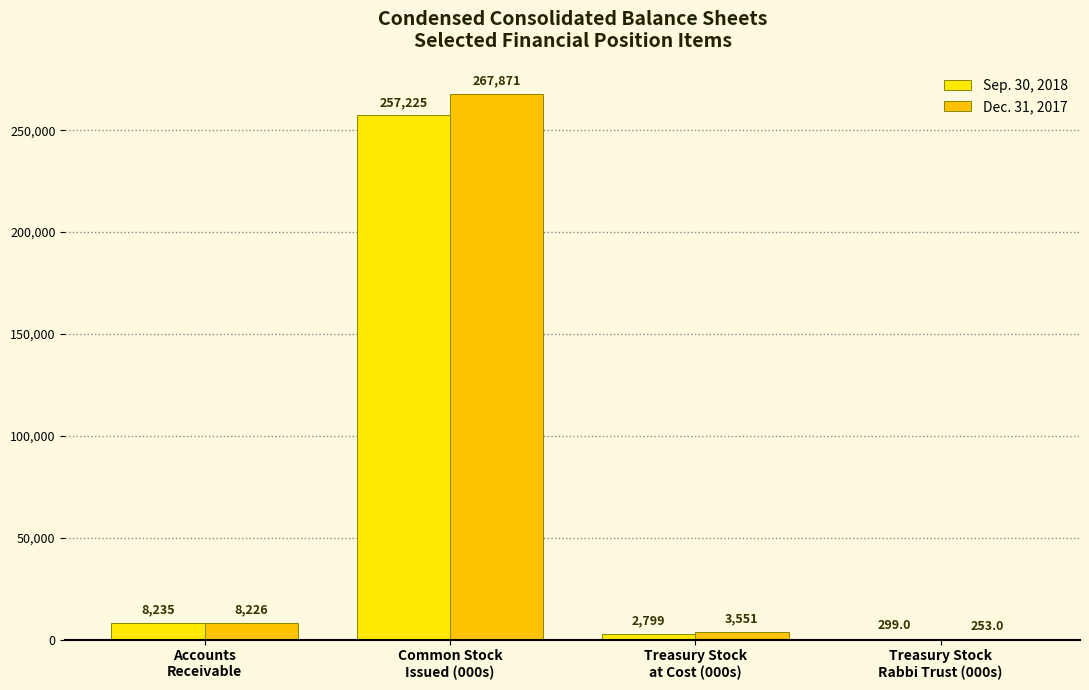

Which label corresponds to the largest value in the chart?

Common Stock
Issued (000s)